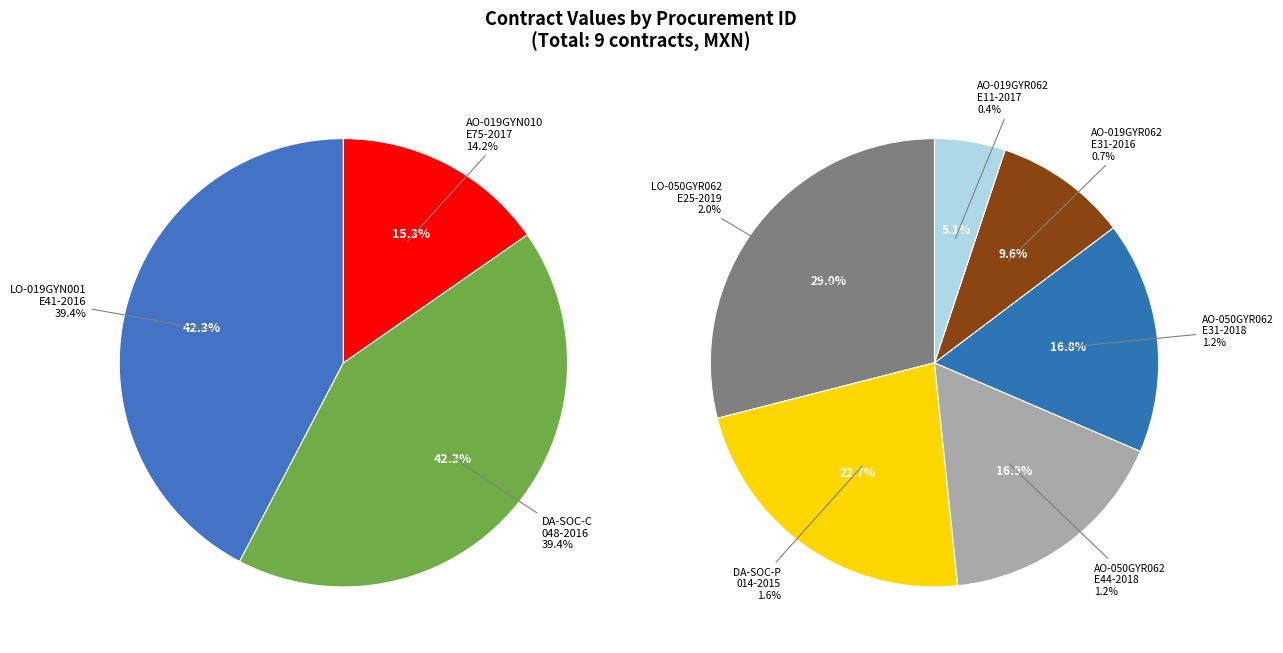

What is the change in value from AO-019GYN010-E75-2017 to AO-050GYR062-E31-2018?

-5528694.4